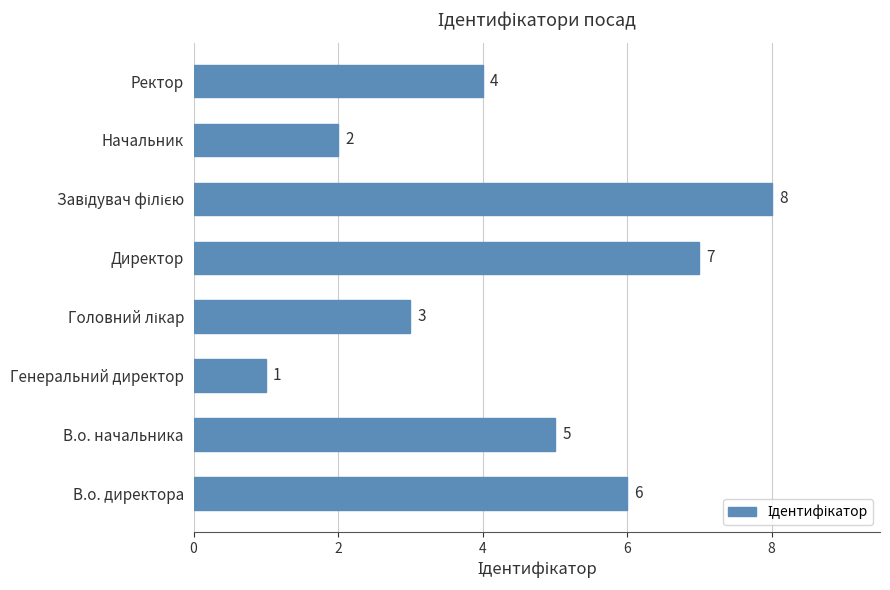

The chart shows a value of 5 at В.о. начальника. True or false?

True